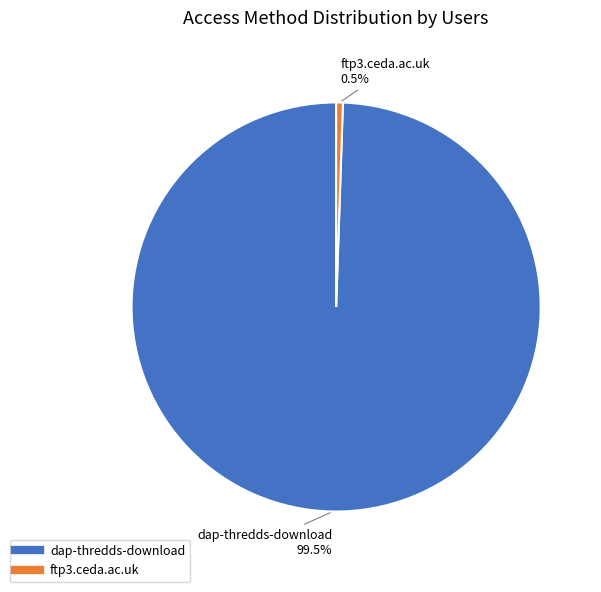

Rank the categories by value from lowest to highest.

ftp3.ceda.ac.uk, dap-thredds-download